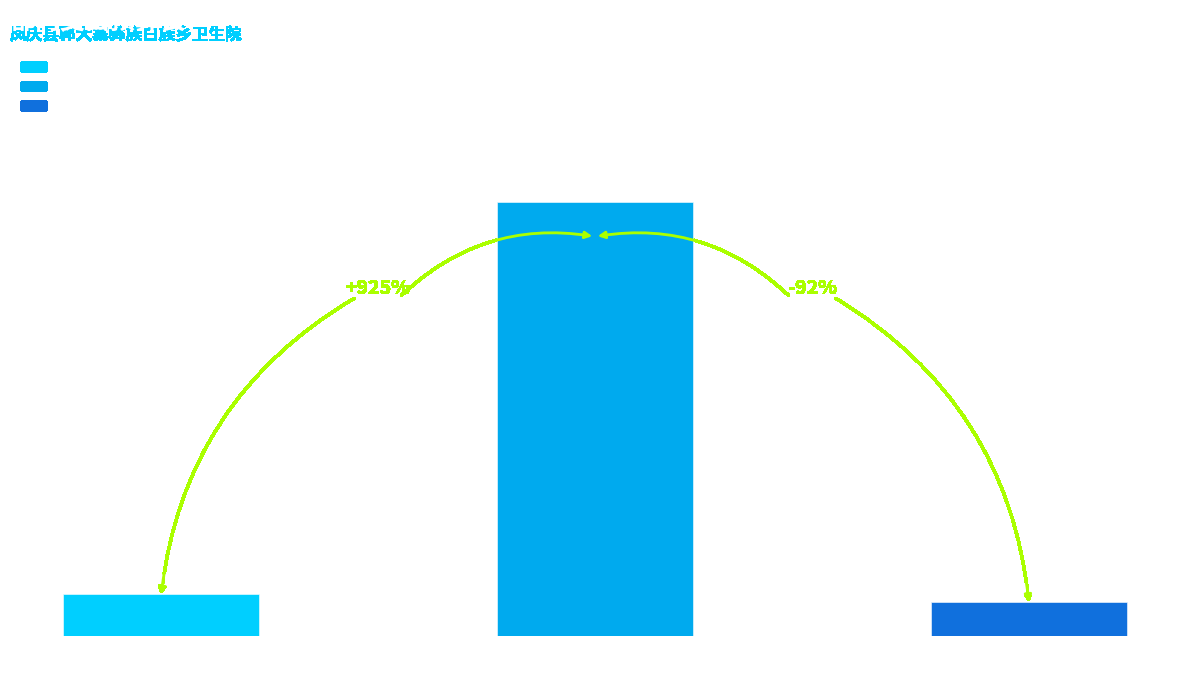

At which label does 基本支出 first exceed 284770?

社会保障和就业支出